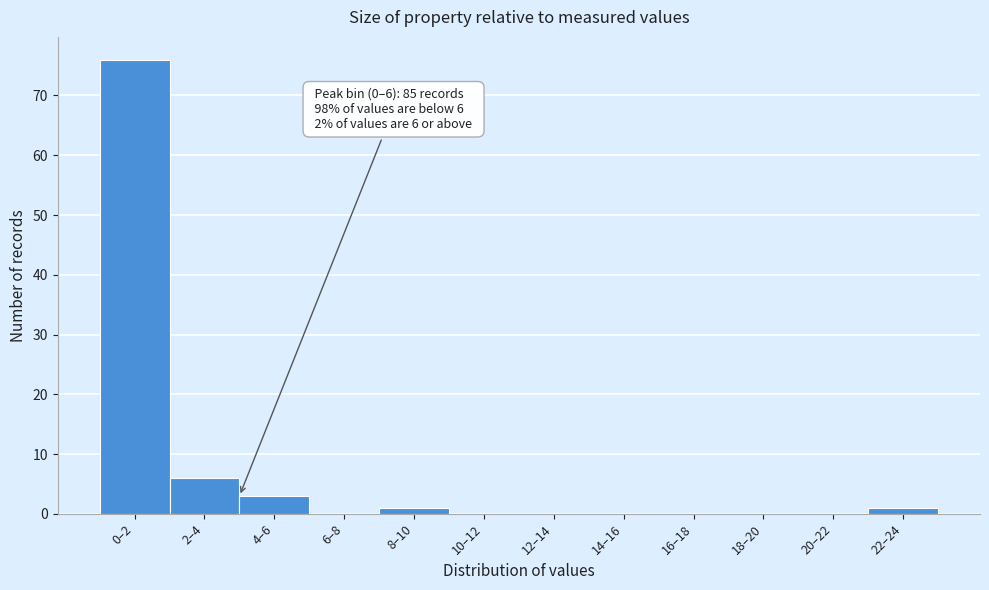

Reading right to left, list all the values displayed in this chart.

22–24=1	20–22=0	18–20=0	16–18=0	14–16=0	12–14=0	10–12=0	8–10=1	6–8=0	4–6=3	2–4=6	0–2=76